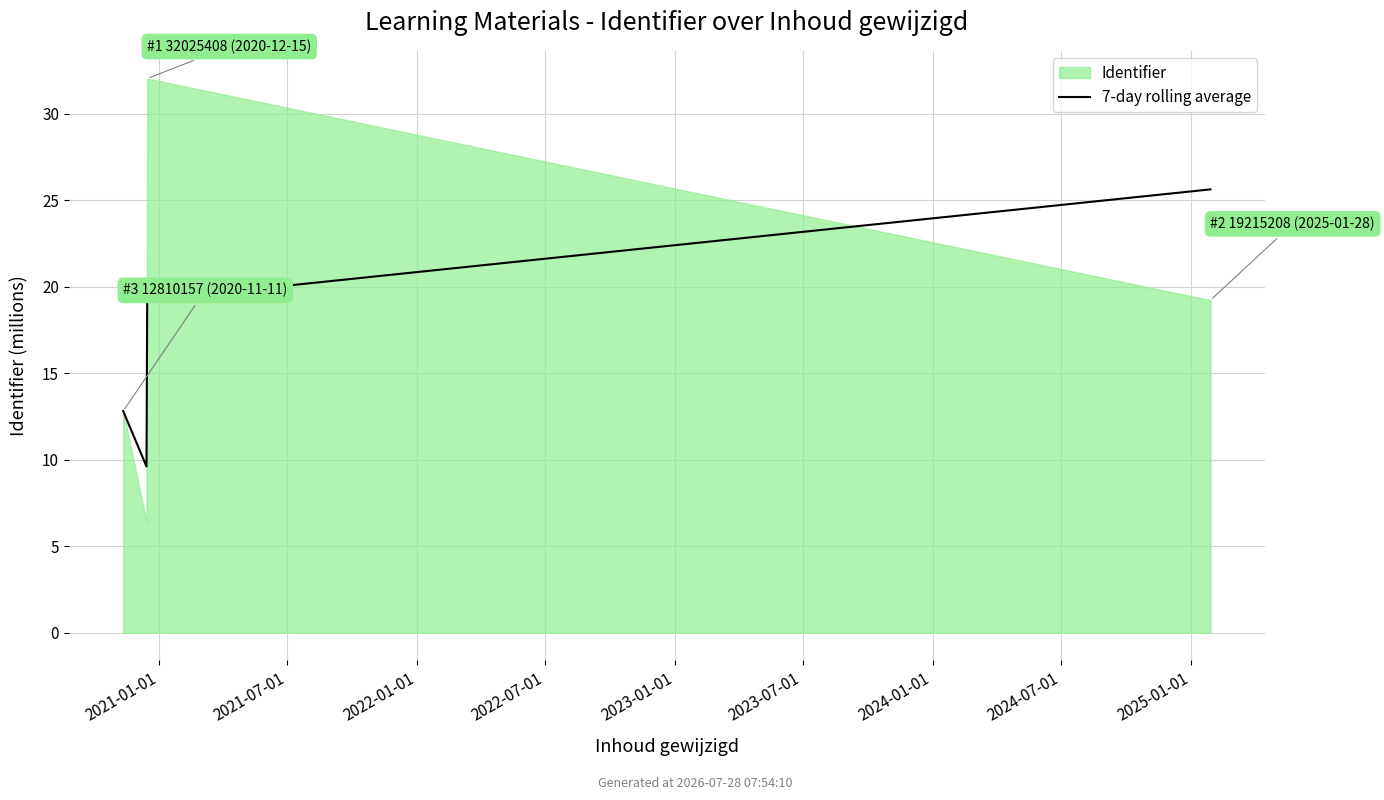

How many data points are above 19?

2